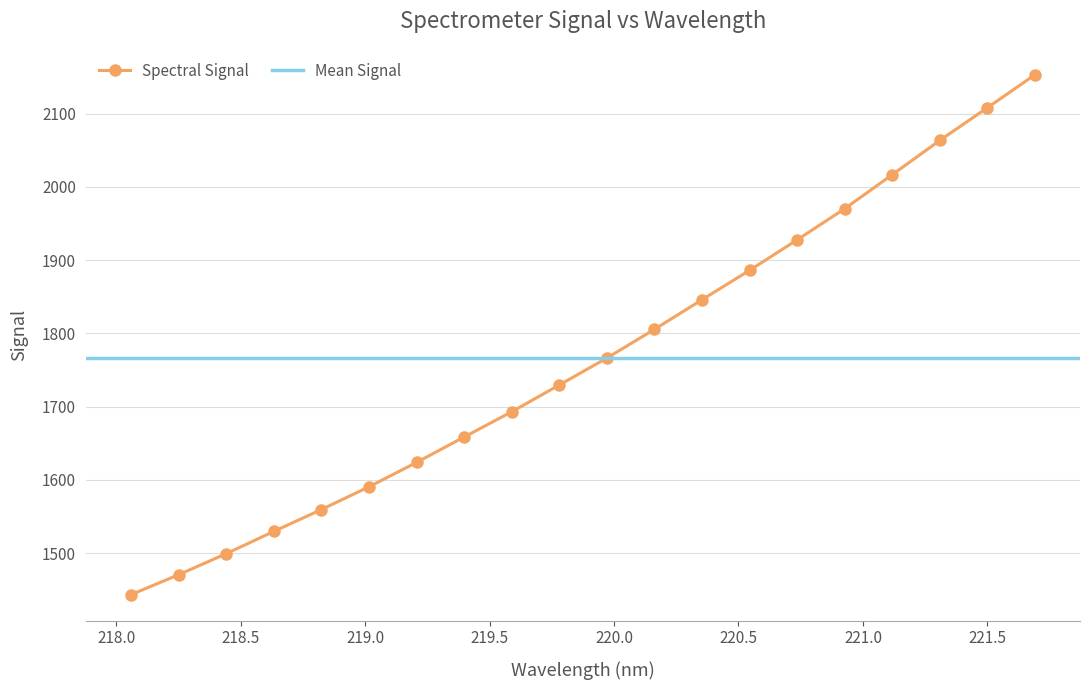

Where does the data first go above 1766?

219.9712